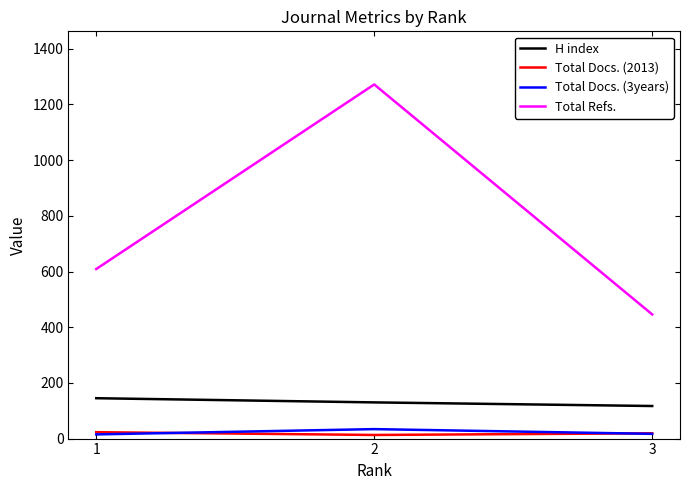

What is the greatest value displayed?

1272